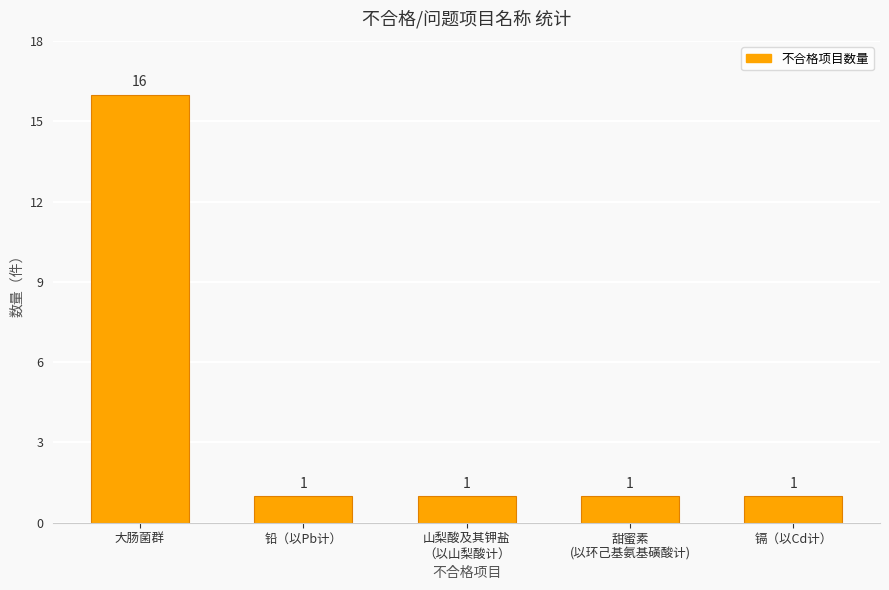

Reading right to left, transcribe all the data shown in this chart.

镉（以Cd计）=1	甜蜜素
(以环己基氨基磺酸计)=1	山梨酸及其钾盐
（以山梨酸计）=1	铅（以Pb计）=1	大肠菌群=16